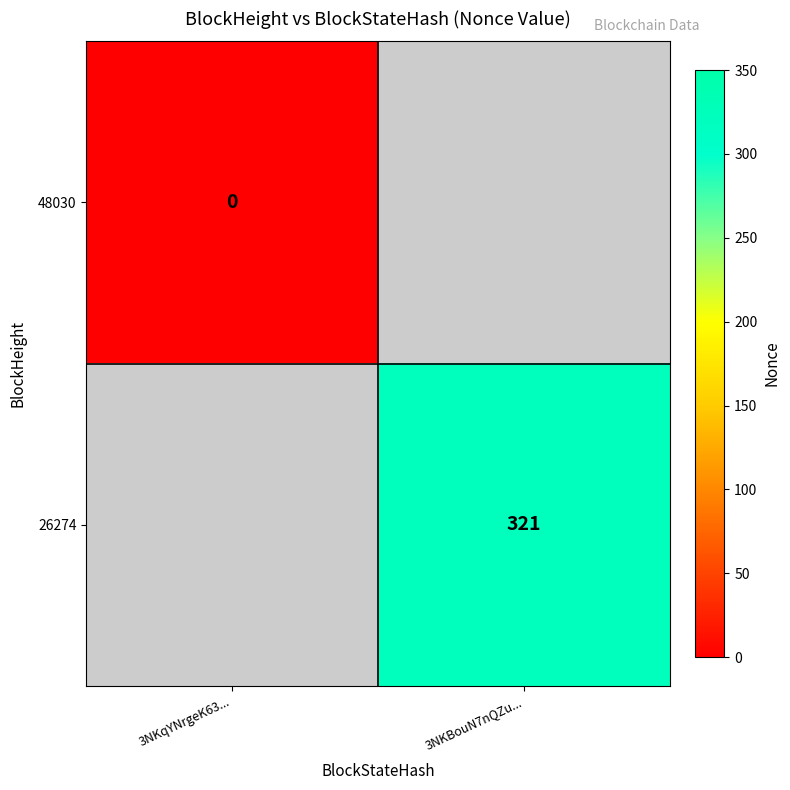

The value of 26274 at 3NKBouN7nQZu... is 509. True or false?

False